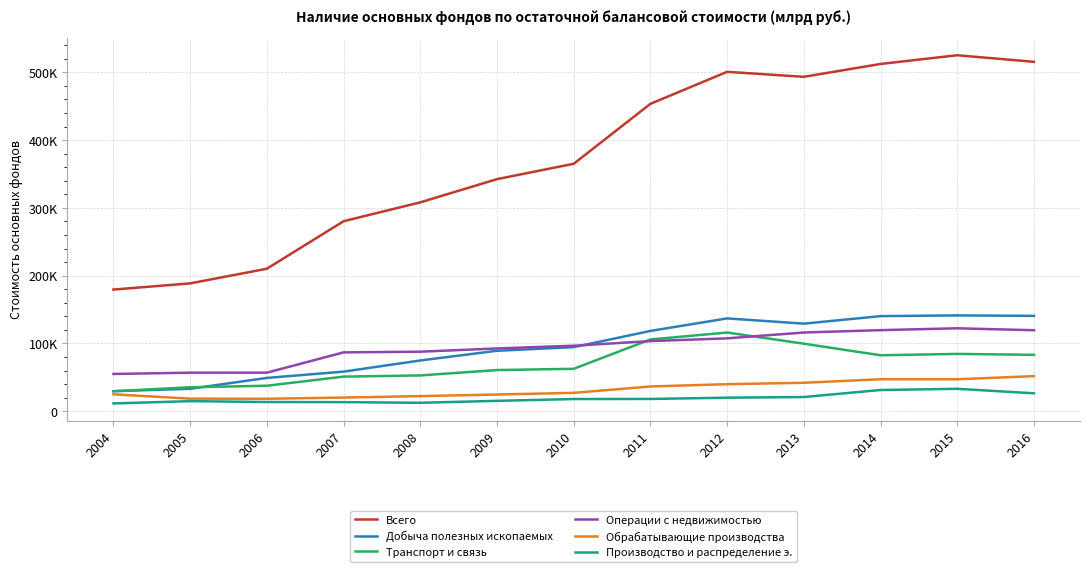

What are all the series names shown in the legend?

Всего, Добыча полезных ископаемых, Транспорт и связь, Операции с недвижимостью, Обрабатывающие производства, Производство и распределение э.